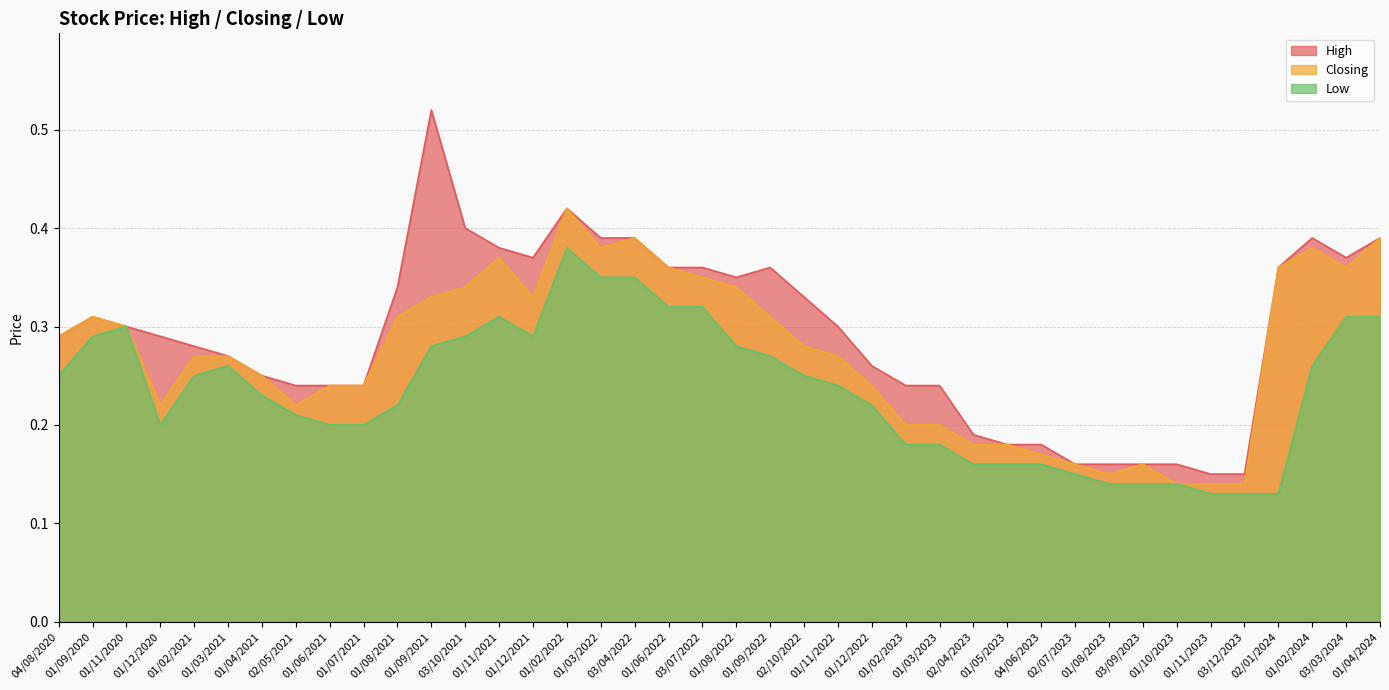

True or false: Closing and High cross at least once.

False